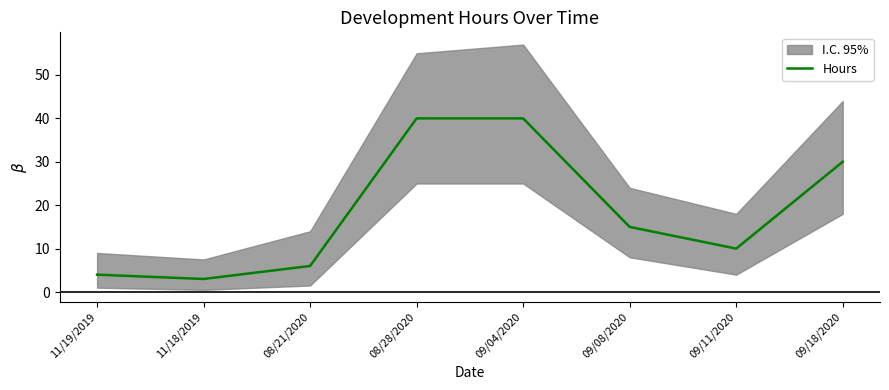

What is the difference between the second highest and second lowest values?

36